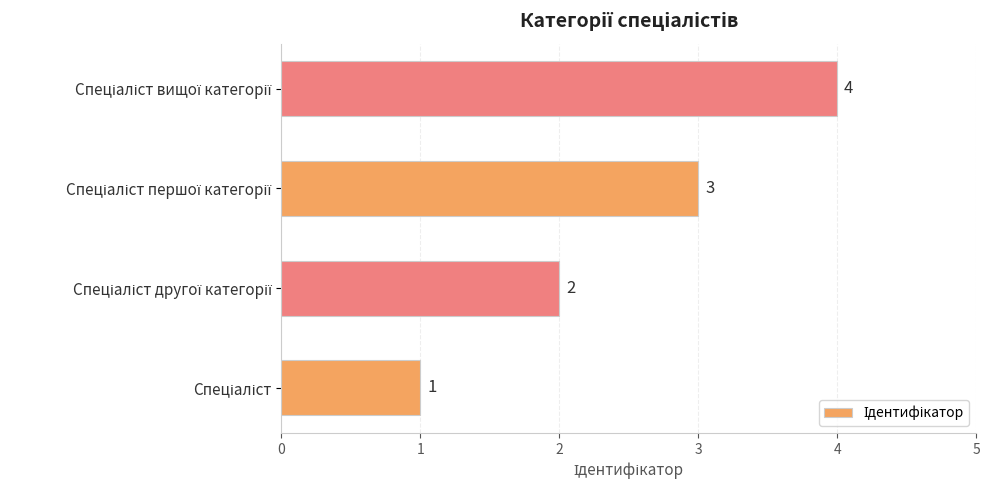

How many values are between 2 and 4?

3